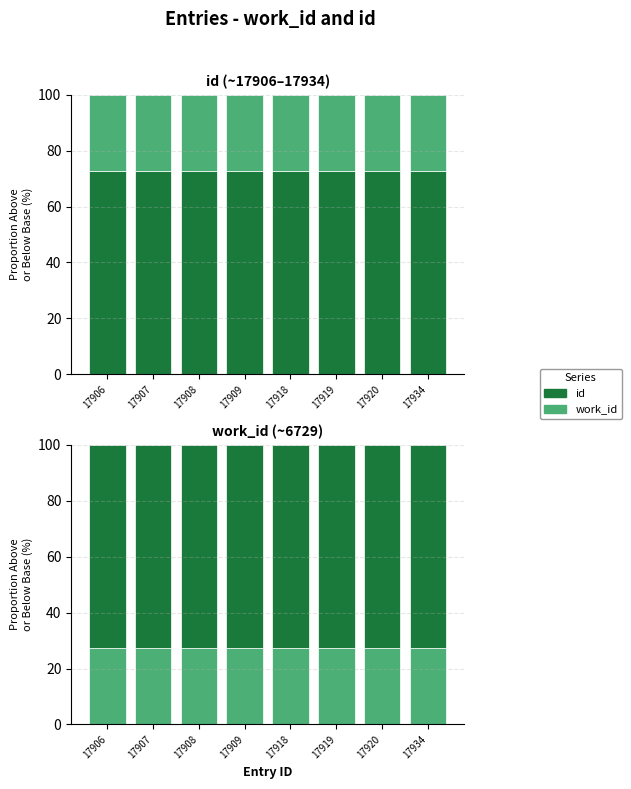

Rank the categories by id value from lowest to highest.

17906, 17907, 17908, 17909, 17918, 17919, 17920, 17934